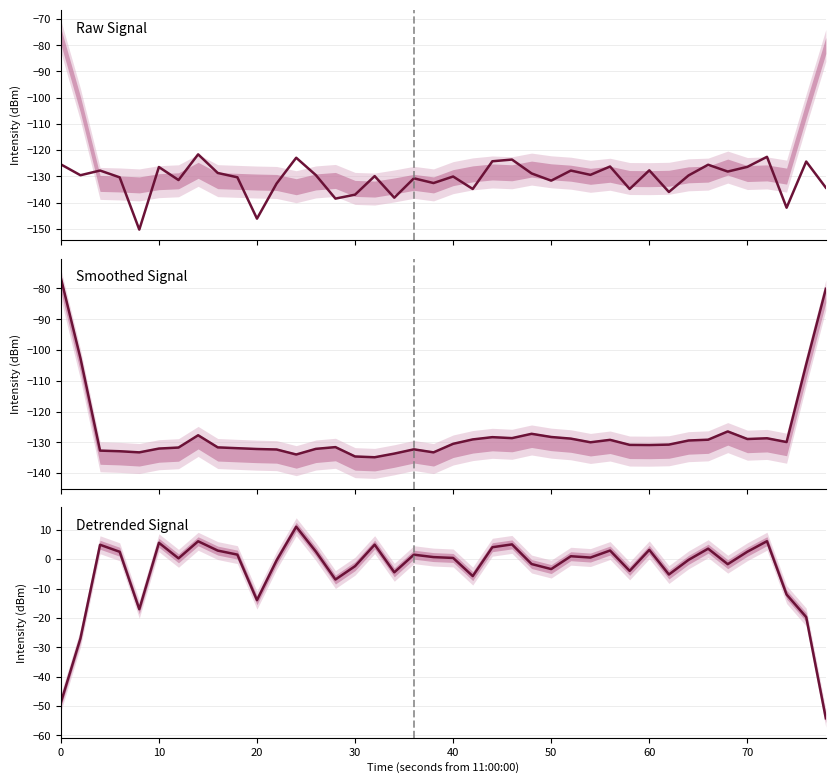

How many distinct data groups are displayed?

3